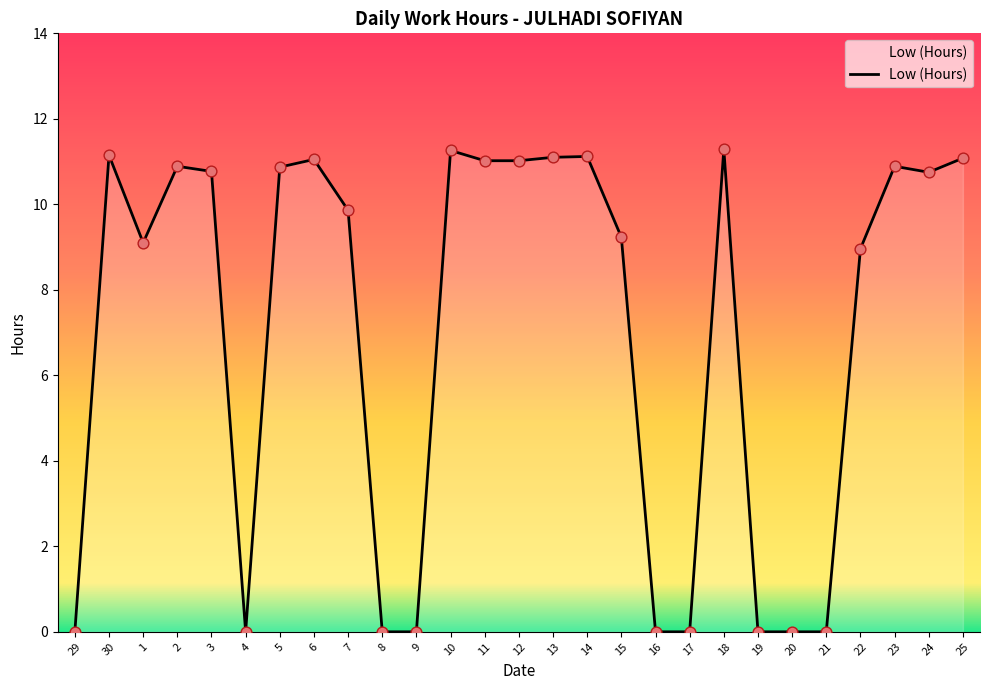

What is the ratio of the value at 3 to the value at 18?

1.0